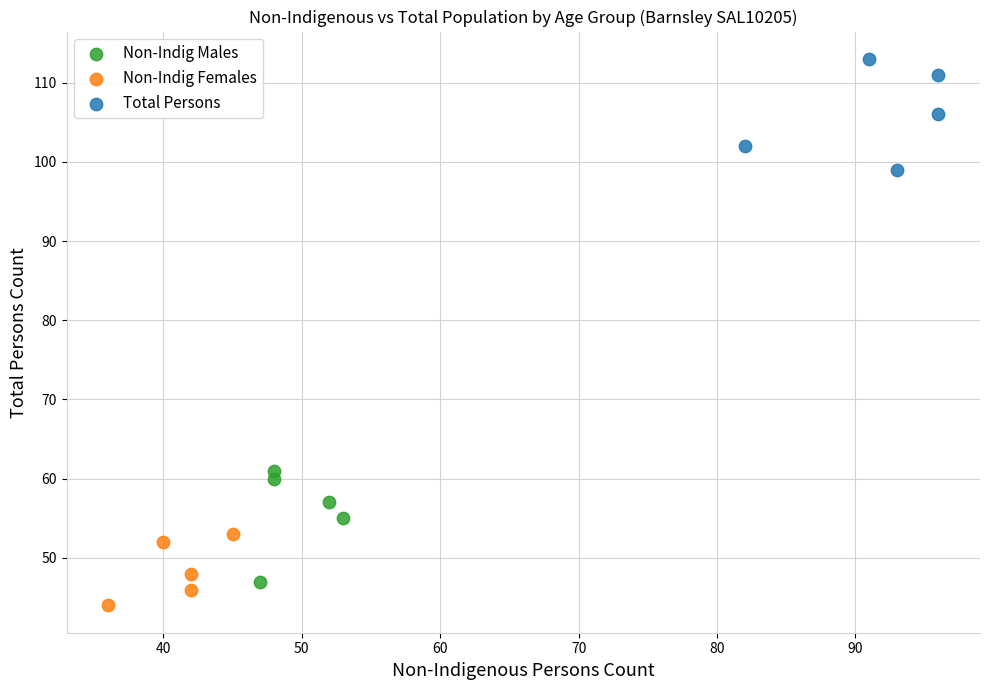

What are all the series names shown in the legend?

Non-Indig Males, Non-Indig Females, Total Persons